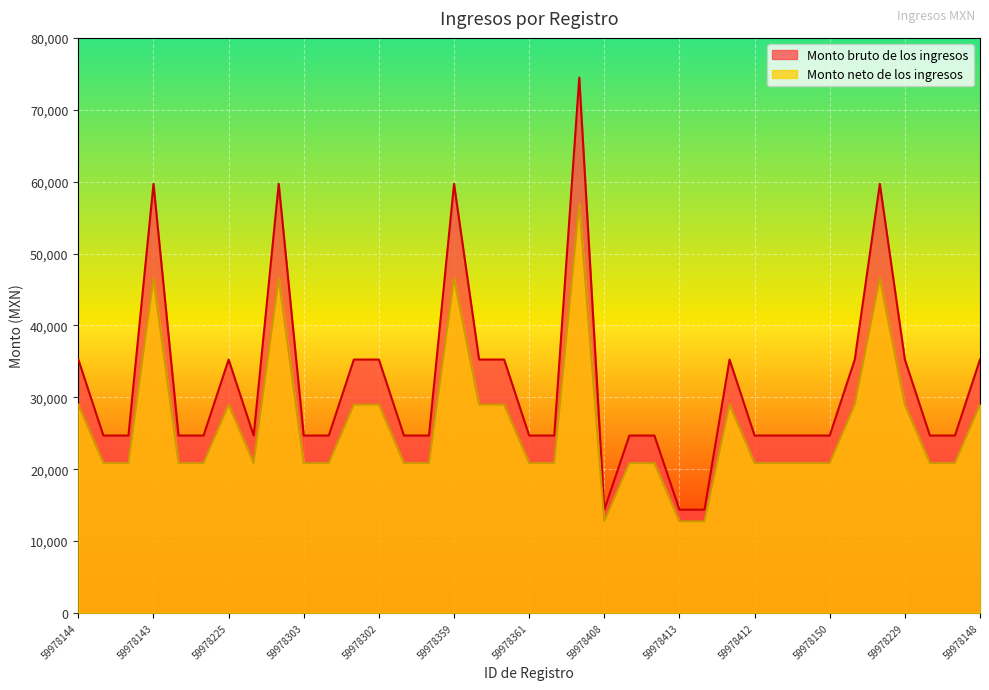

Which series has the largest total across all categories?

Monto bruto de los ingresos